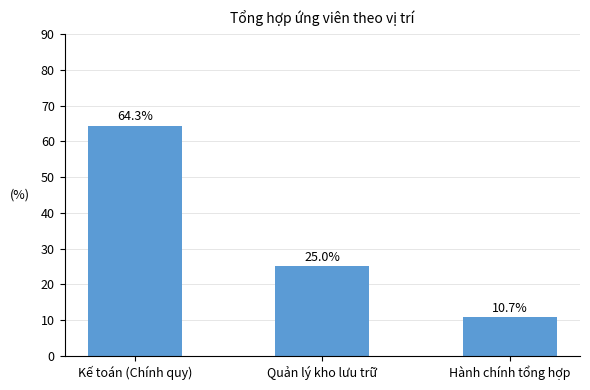

What is the label of the 3rd bar from the left?

Hành chính tổng hợp